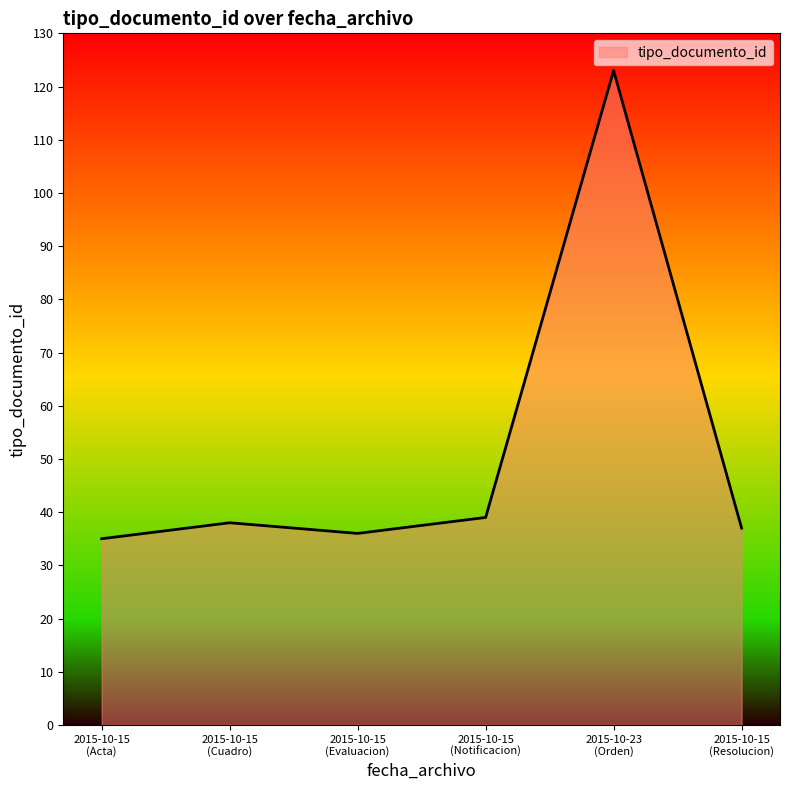

At which category does the data reach its first local peak?

2015-10-15
(Cuadro)